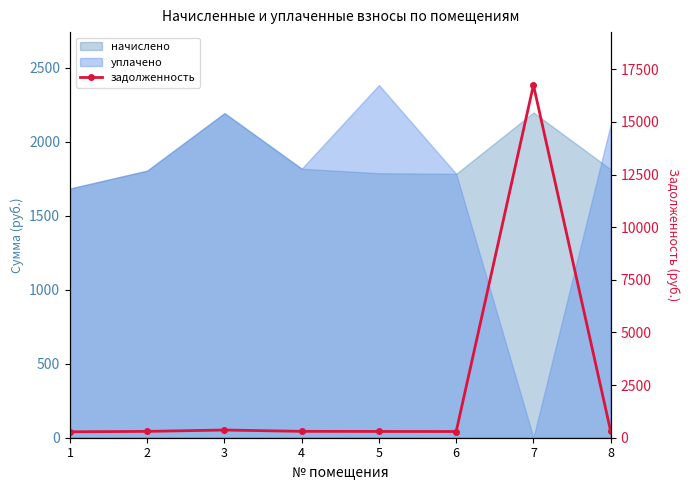

What is the value of the 3rd point from the left?

365.8